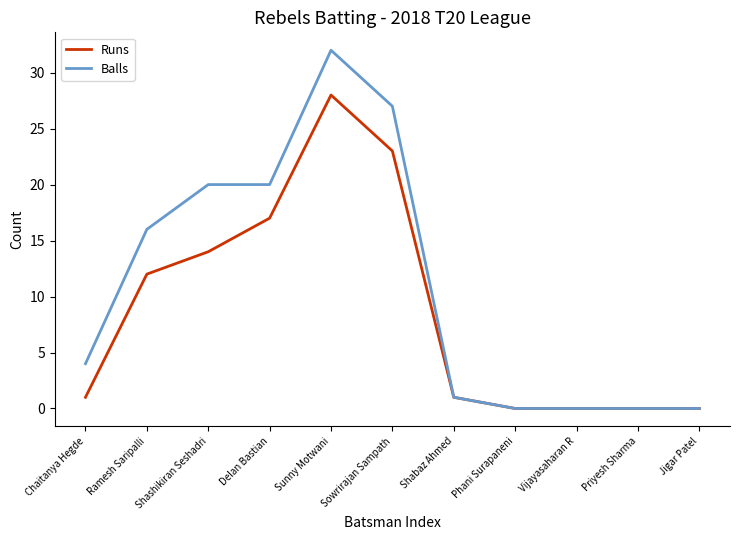

Is it true that Balls equals 20 at Vijayasaharan R?

False